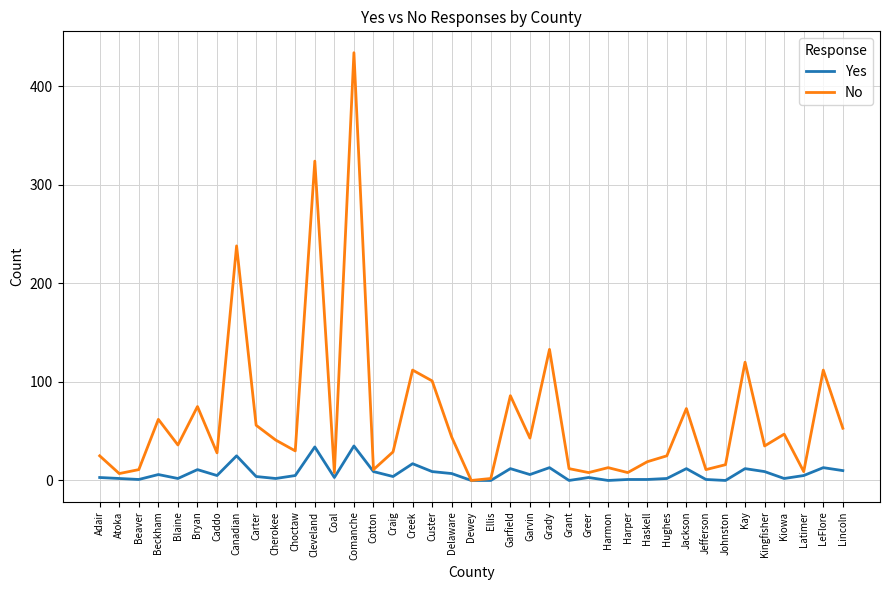

Is this an area chart (filled region under the line)?

No